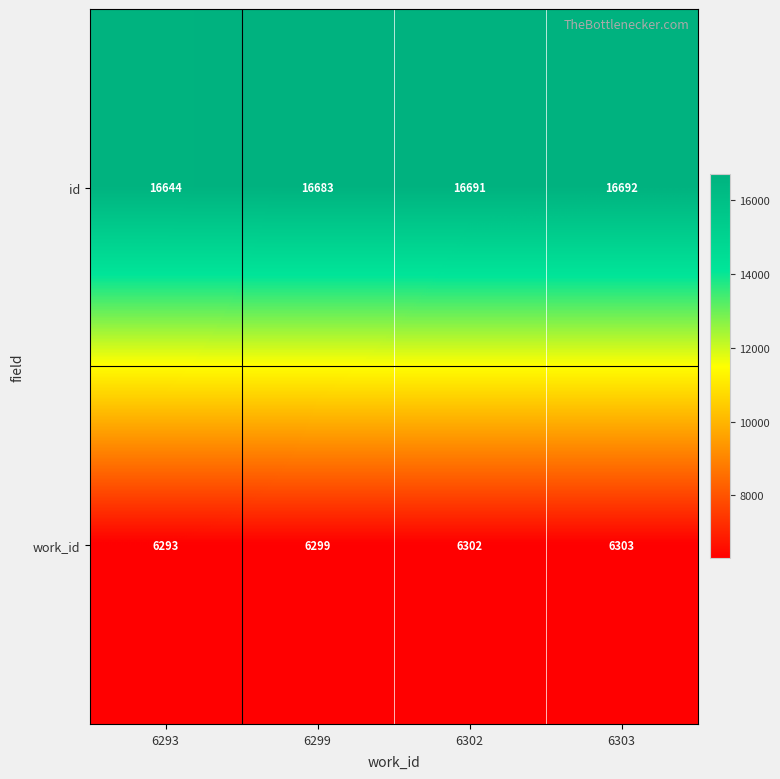

What is the sum of the work_id values at 6302 and 6303?

12605